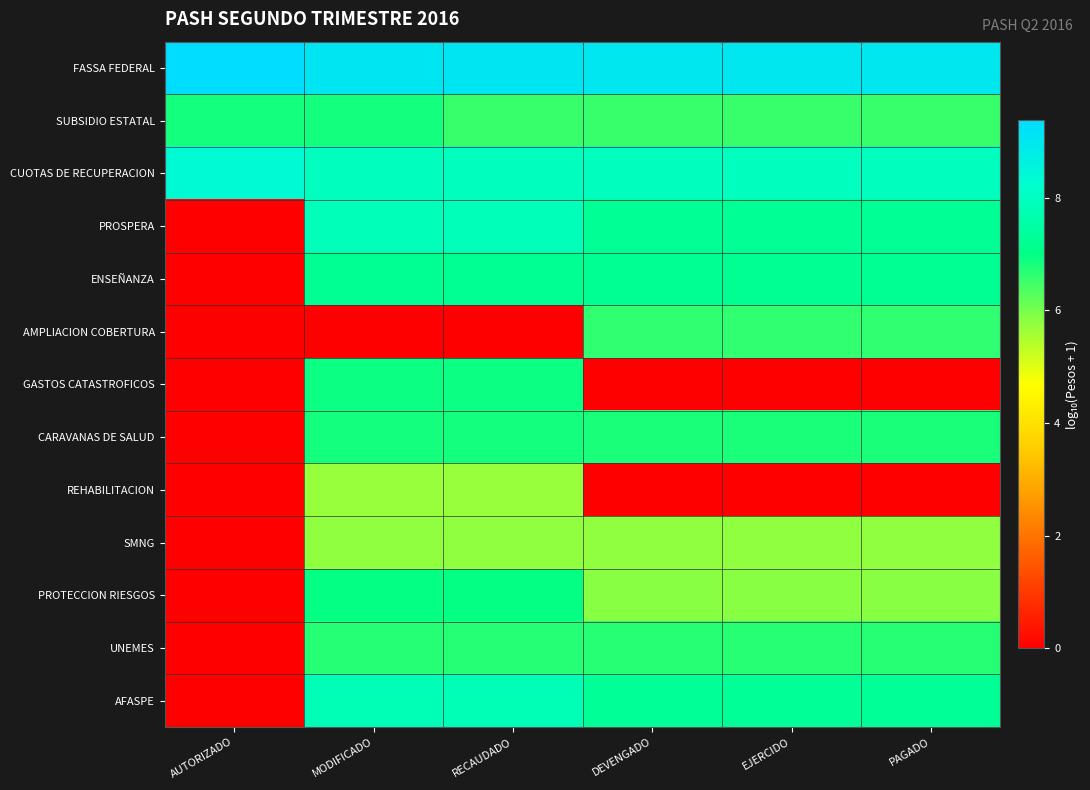

Reading right to left, extract all data points from this chart.

FASSA FEDERAL: PAGADO=9.0	EJERCIDO=9.0	DEVENGADO=9.0	RECAUDADO=9.1	MODIFICADO=9.1	AUTORIZADO=9.4
SUBSIDIO ESTATAL: PAGADO=6.5	EJERCIDO=6.5	DEVENGADO=6.5	RECAUDADO=6.5	MODIFICADO=6.8	AUTORIZADO=6.8
CUOTAS DE RECUPERACION: PAGADO=7.9	EJERCIDO=7.9	DEVENGADO=7.9	RECAUDADO=8.0	MODIFICADO=8.0	AUTORIZADO=8.4
PROSPERA: PAGADO=7.3	EJERCIDO=7.3	DEVENGADO=7.3	RECAUDADO=7.9	MODIFICADO=7.9	AUTORIZADO=0.0
ENSEÑANZA: PAGADO=7.2	EJERCIDO=7.2	DEVENGADO=7.2	RECAUDADO=7.2	MODIFICADO=7.2	AUTORIZADO=0.0
AMPLIACION COBERTURA: PAGADO=6.6	EJERCIDO=6.6	DEVENGADO=6.6	RECAUDADO=0.0	MODIFICADO=0.0	AUTORIZADO=0.0
GASTOS CATASTROFICOS: PAGADO=0.0	EJERCIDO=0.0	DEVENGADO=0.0	RECAUDADO=6.9	MODIFICADO=6.9	AUTORIZADO=0.0
CARAVANAS DE SALUD: PAGADO=6.8	EJERCIDO=6.8	DEVENGADO=6.8	RECAUDADO=6.9	MODIFICADO=6.9	AUTORIZADO=0.0
REHABILITACION: PAGADO=0.0	EJERCIDO=0.0	DEVENGADO=0.0	RECAUDADO=5.7	MODIFICADO=5.7	AUTORIZADO=0.0
SMNG: PAGADO=5.8	EJERCIDO=5.8	DEVENGADO=5.8	RECAUDADO=5.8	MODIFICADO=5.8	AUTORIZADO=0.0
PROTECCION RIESGOS: PAGADO=5.8	EJERCIDO=5.8	DEVENGADO=5.8	RECAUDADO=7.0	MODIFICADO=7.0	AUTORIZADO=0.0
UNEMES: PAGADO=6.7	EJERCIDO=6.7	DEVENGADO=6.7	RECAUDADO=6.7	MODIFICADO=6.7	AUTORIZADO=0.0
AFASPE: PAGADO=7.3	EJERCIDO=7.3	DEVENGADO=7.3	RECAUDADO=7.8	MODIFICADO=7.8	AUTORIZADO=0.0